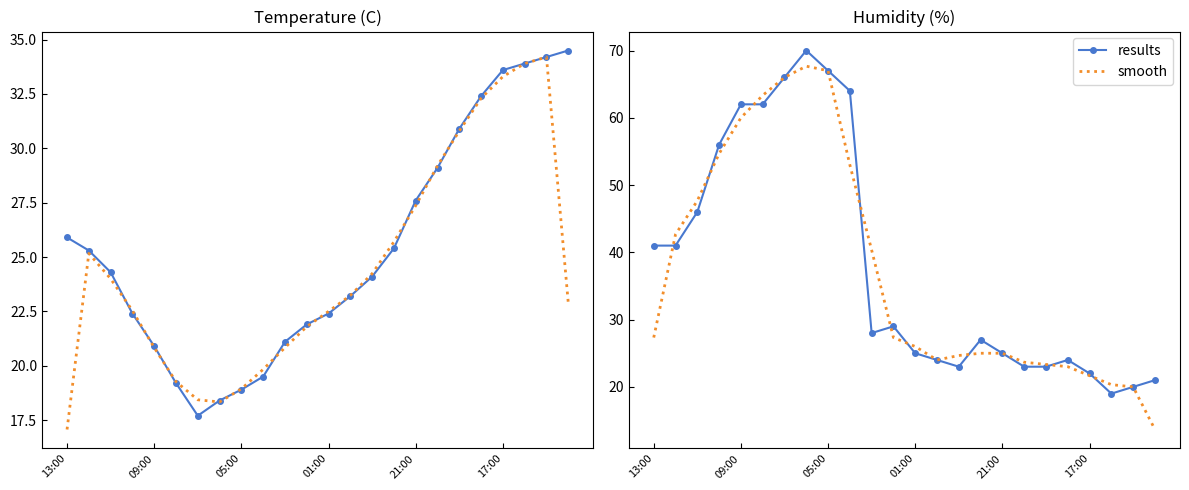

What is the maximum value for results?

70.0